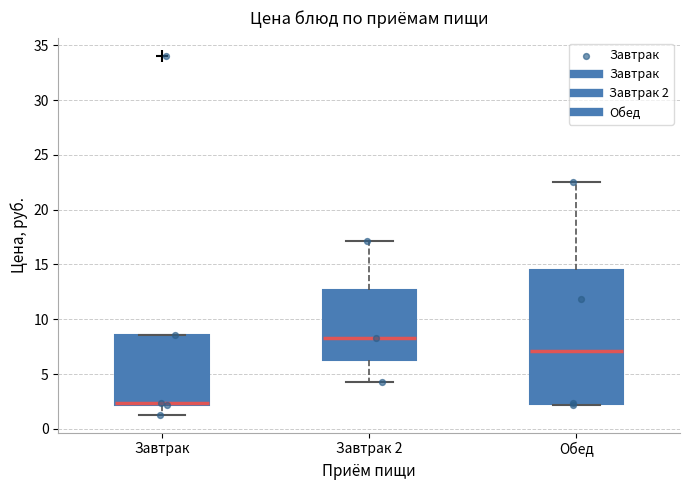

Reading left to right, transcribe this box plot: for each box, give where its median line is, the range the box spans, and where its two whiskers end, as read against the y-axis. The values are not printed on the chart, so give them approximately, as read against the axis.

Завтрак: median 2.5, box 2.0 to 8.5, whiskers 1.5 to 8.5
Завтрак 2: median 8.5, box 6.5 to 12.5, whiskers 4.5 to 17.0
Обед: median 7.0, box 2.5 to 14.5, whiskers 2.0 to 22.5